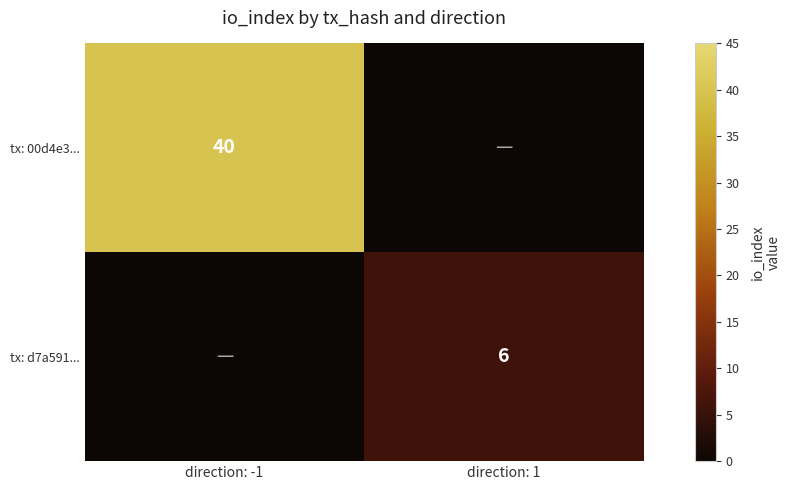

Is it true that tx: d7a591... equals 6 at direction: 1?

True